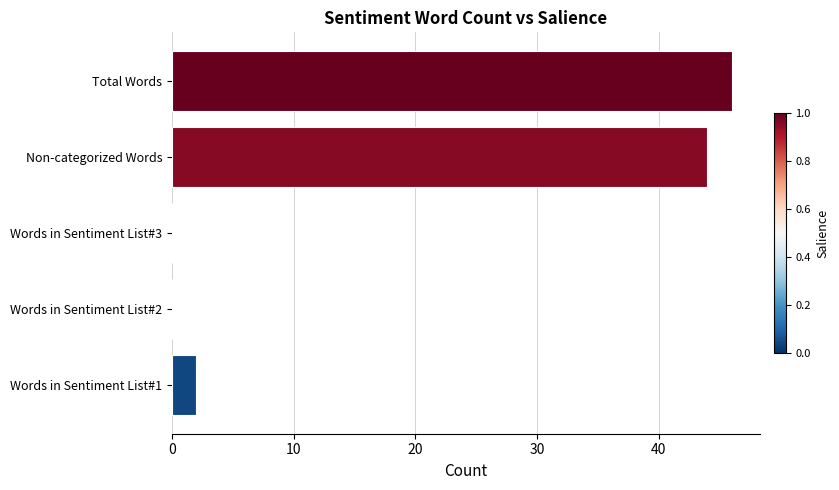

Are the bars horizontal?

Yes